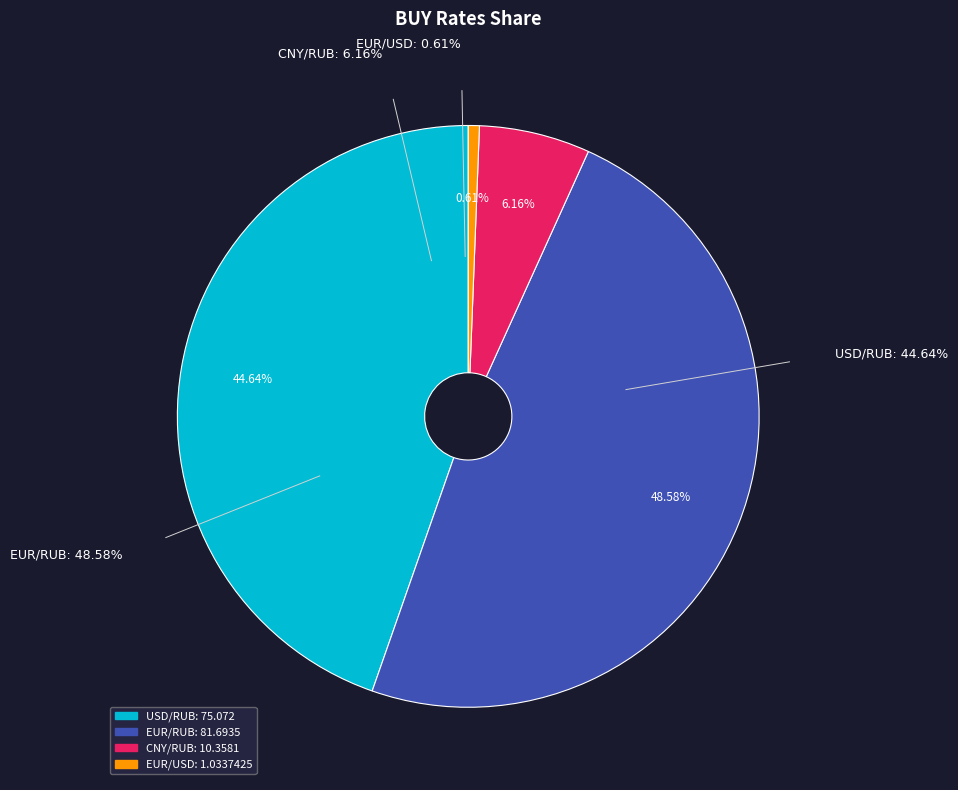

What is the smallest slice in the pie chart?

EUR/USD